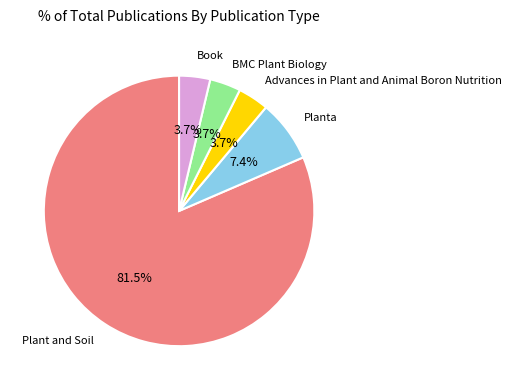

How many segments does this pie chart have?

5